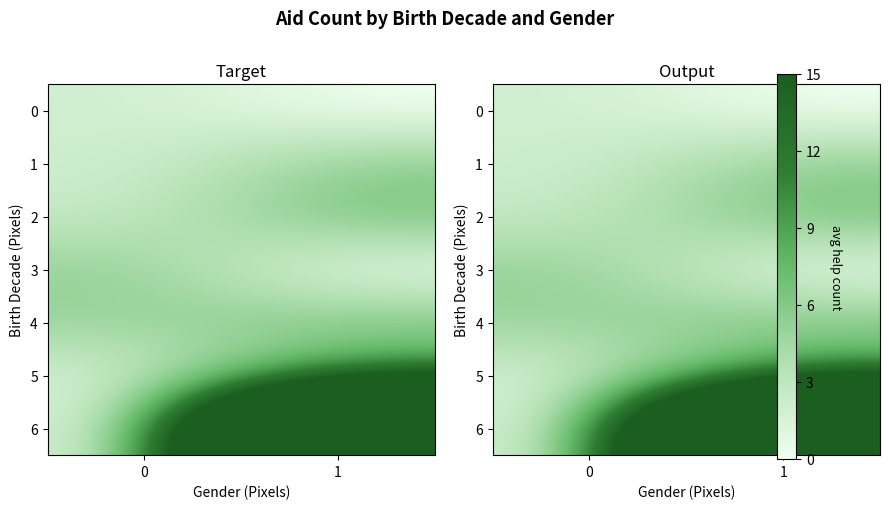

Which series has the largest total across all categories?

6